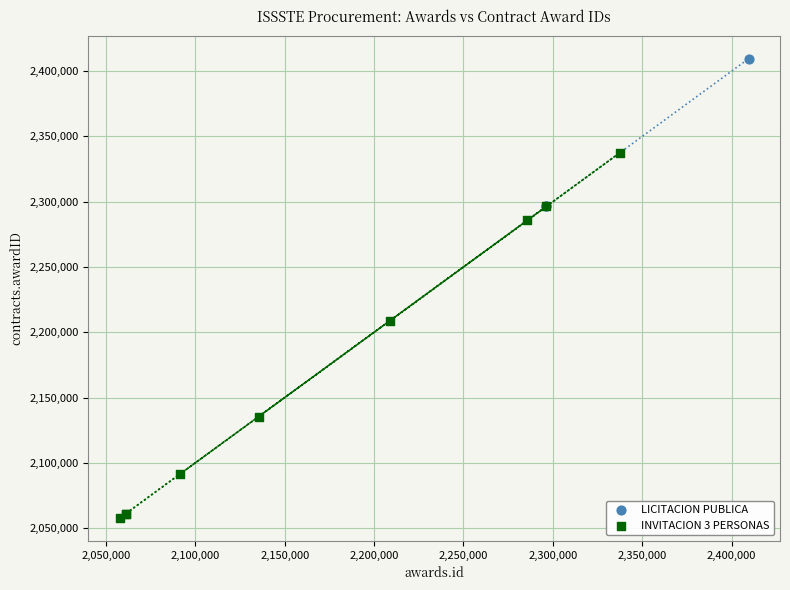

What are all the series names shown in the legend?

LICITACION PUBLICA, INVITACION 3 PERSONAS